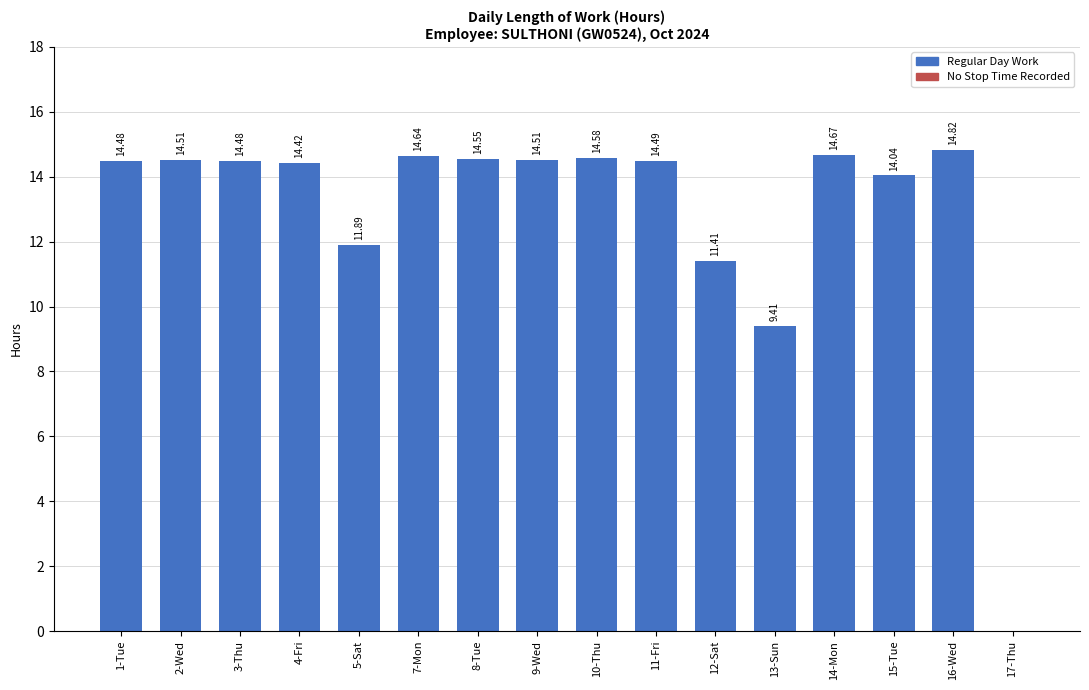

What is the sum of all values?

206.9